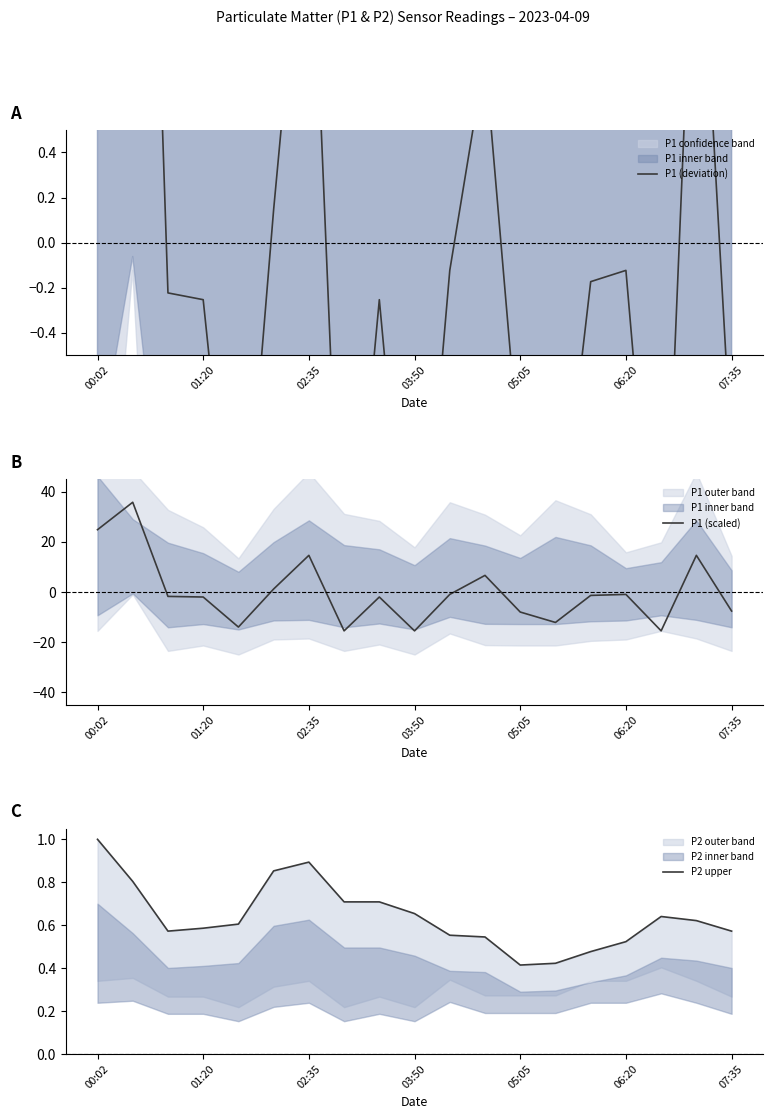

What is the lowest value of the P1 (scaled) series?

-15.5